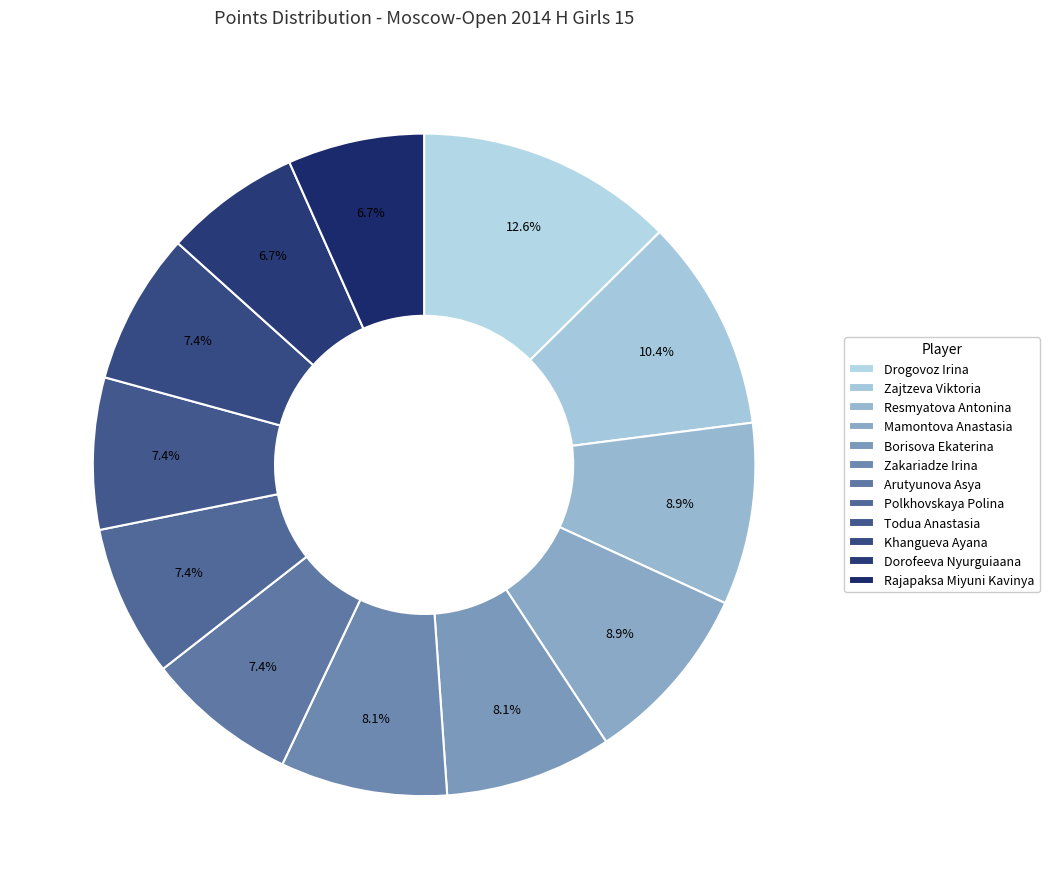

How many segments does this pie chart have?

12